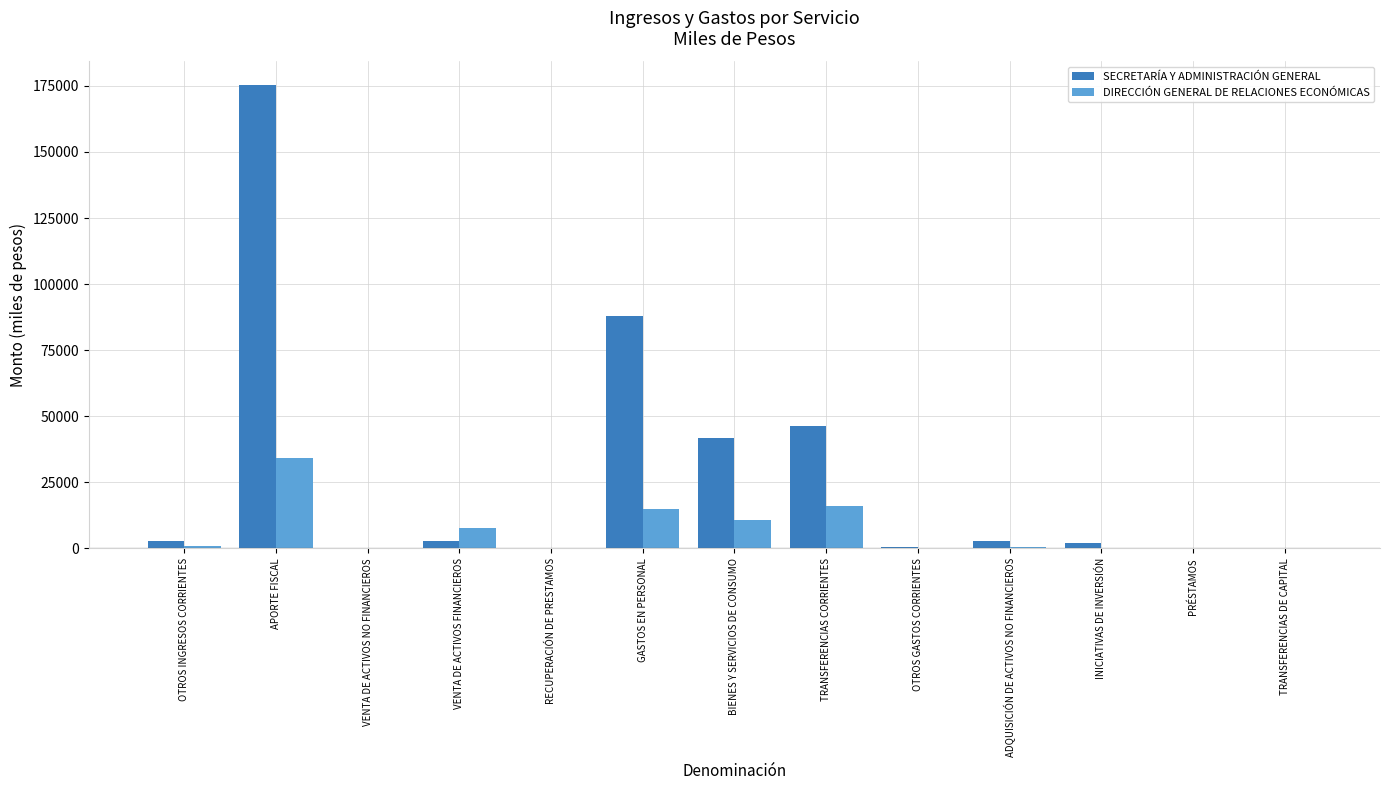

Which series changed the most between APORTE FISCAL and PRÉSTAMOS?

SECRETARÍA Y ADMINISTRACIÓN GENERAL